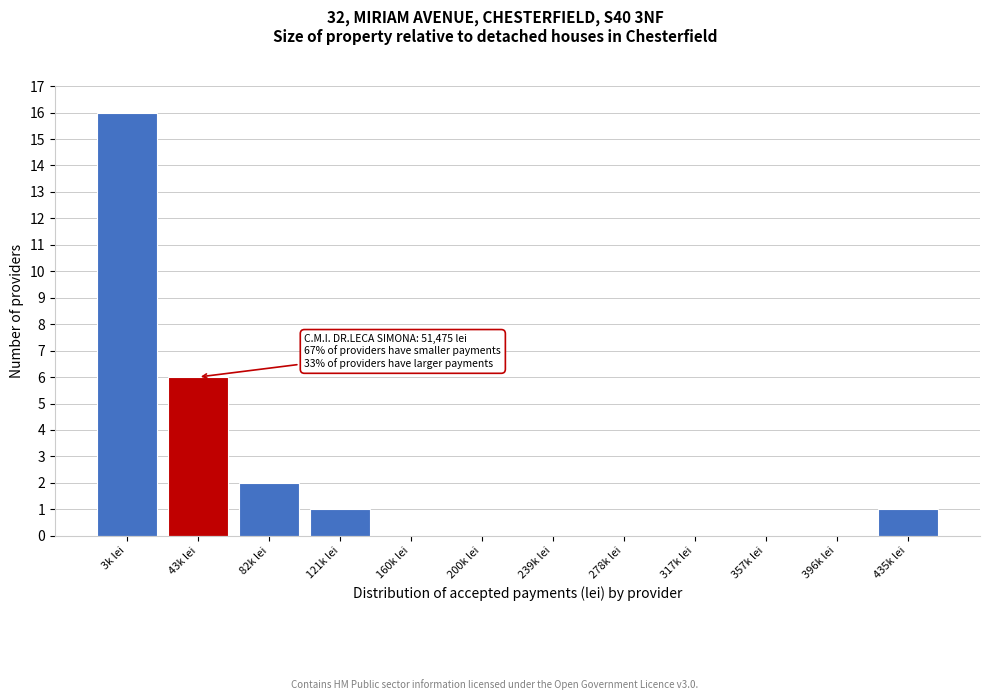

Reading left to right, list all the values displayed in this chart.

3k lei=16	43k lei=6	82k lei=2	121k lei=1	160k lei=0	200k lei=0	239k lei=0	278k lei=0	317k lei=0	357k lei=0	396k lei=0	435k lei=1